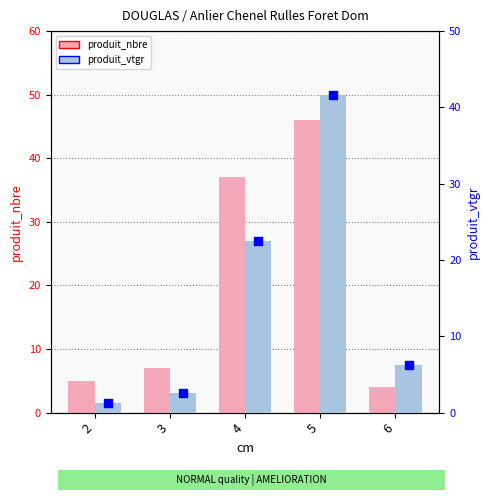

Which series has the largest total across all categories?

produit_nbre